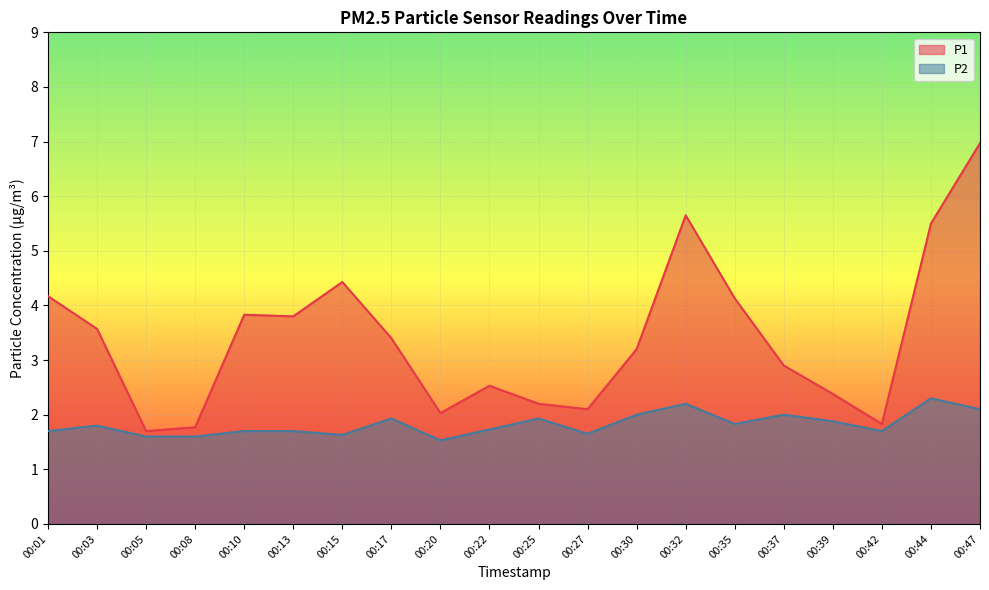

Reading left to right, what are all the values shown in this chart?

P1: 4.2	3.6	1.7	1.8	3.8	3.8	4.4	3.4	2.0	2.5	2.2	2.1	3.2	5.7	4.1	2.9	2.4	1.8	5.5	7.0
P2: 1.7	1.8	1.6	1.6	1.7	1.7	1.6	1.9	1.5	1.7	1.9	1.6	2.0	2.2	1.8	2.0	1.9	1.7	2.3	2.1